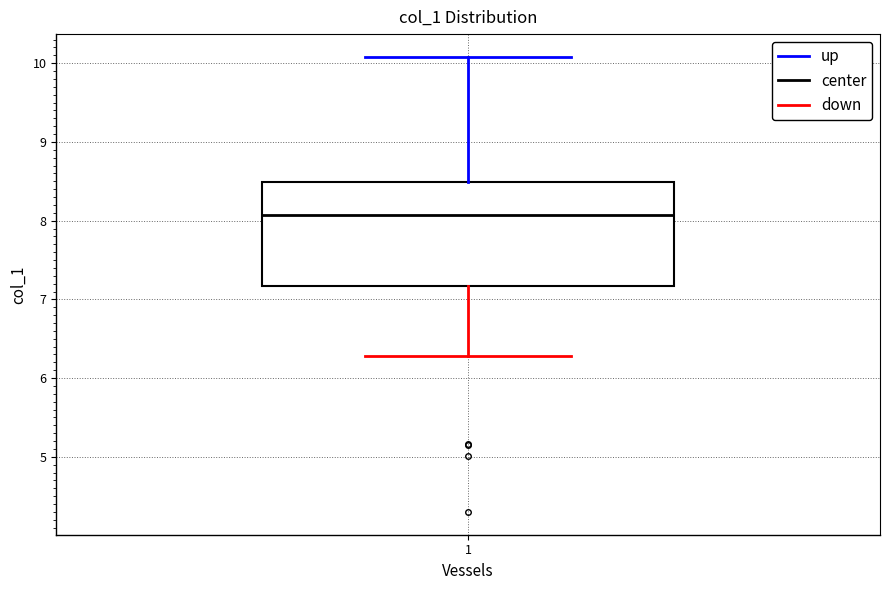

Transcribe this box plot: give where the median line is, the range the box spans, and where the two whiskers end, as read against the y-axis. The values are not printed on the chart, so give them approximately, as read against the axis.

median 8.1, box 7.2 to 8.5, whiskers 6.3 to 10.1